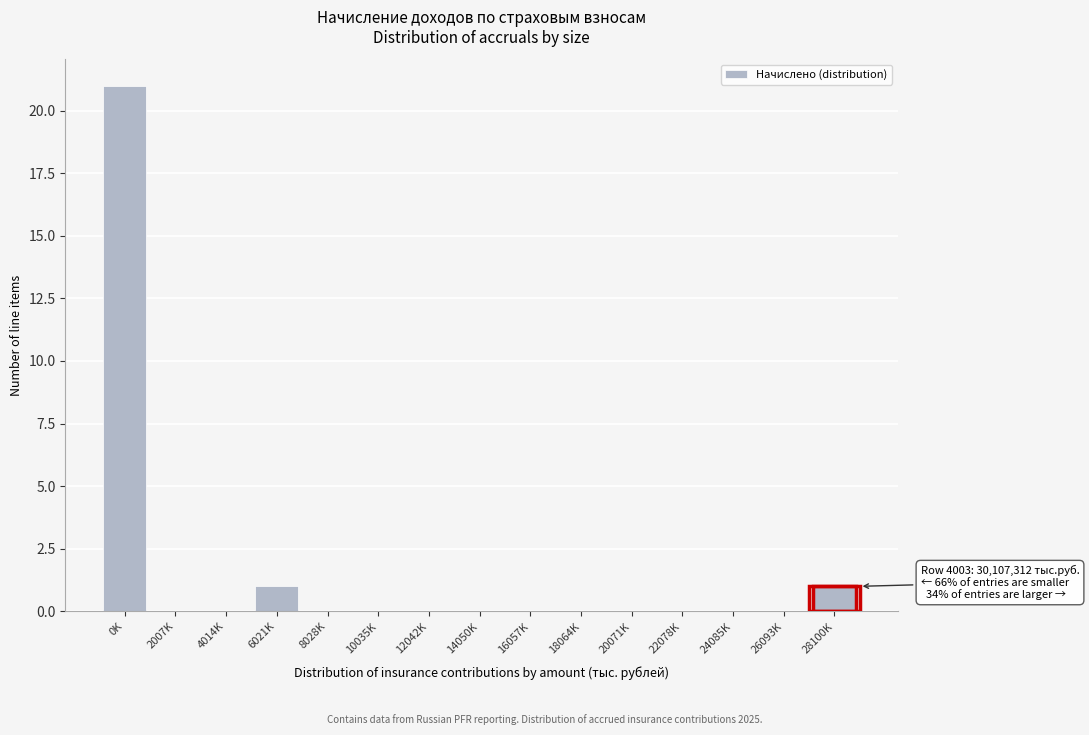

Reading left to right, transcribe all the data shown in this chart.

0K=21	2007K=0	4014K=0	6021K=1	8028K=0	10035K=0	12042K=0	14050K=0	16057K=0	18064K=0	20071K=0	22078K=0	24085K=0	26093K=0	28100K=1